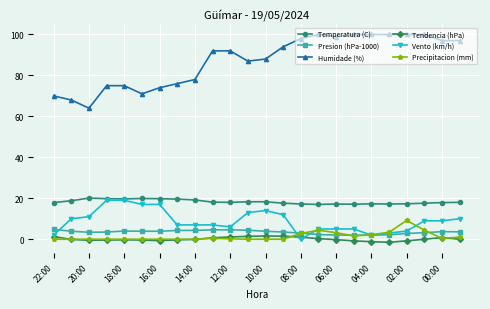

What is the minimum value for Humidade (%)?

64.0